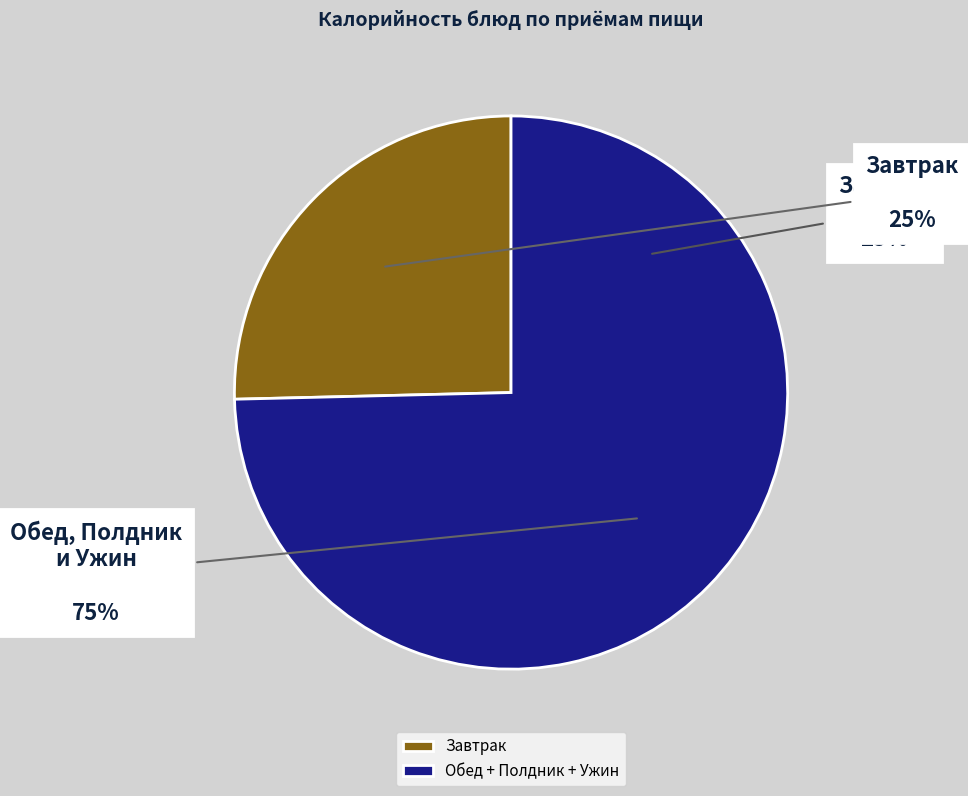

True or false: Хлеб пшеничный (обед) accounts for 13% of the total.

False